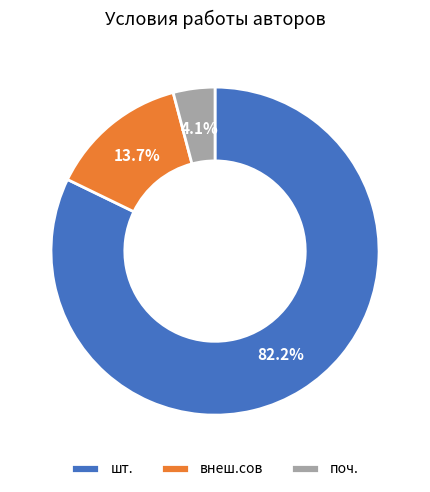

True or false: внеш.сов accounts for 14% of the total.

True